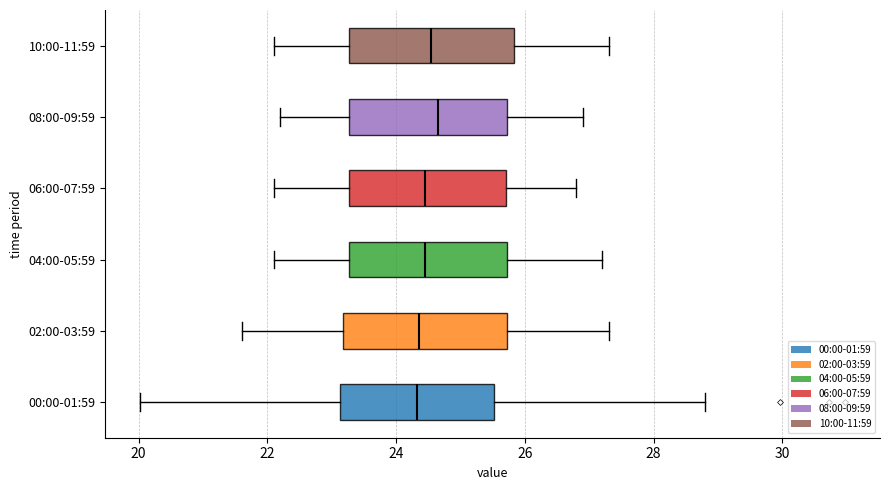

Where is the right edge of the box for 00:00-01:59 on the x-axis? The values are not printed on the chart, so give them approximately, as read against the axis.

25.6